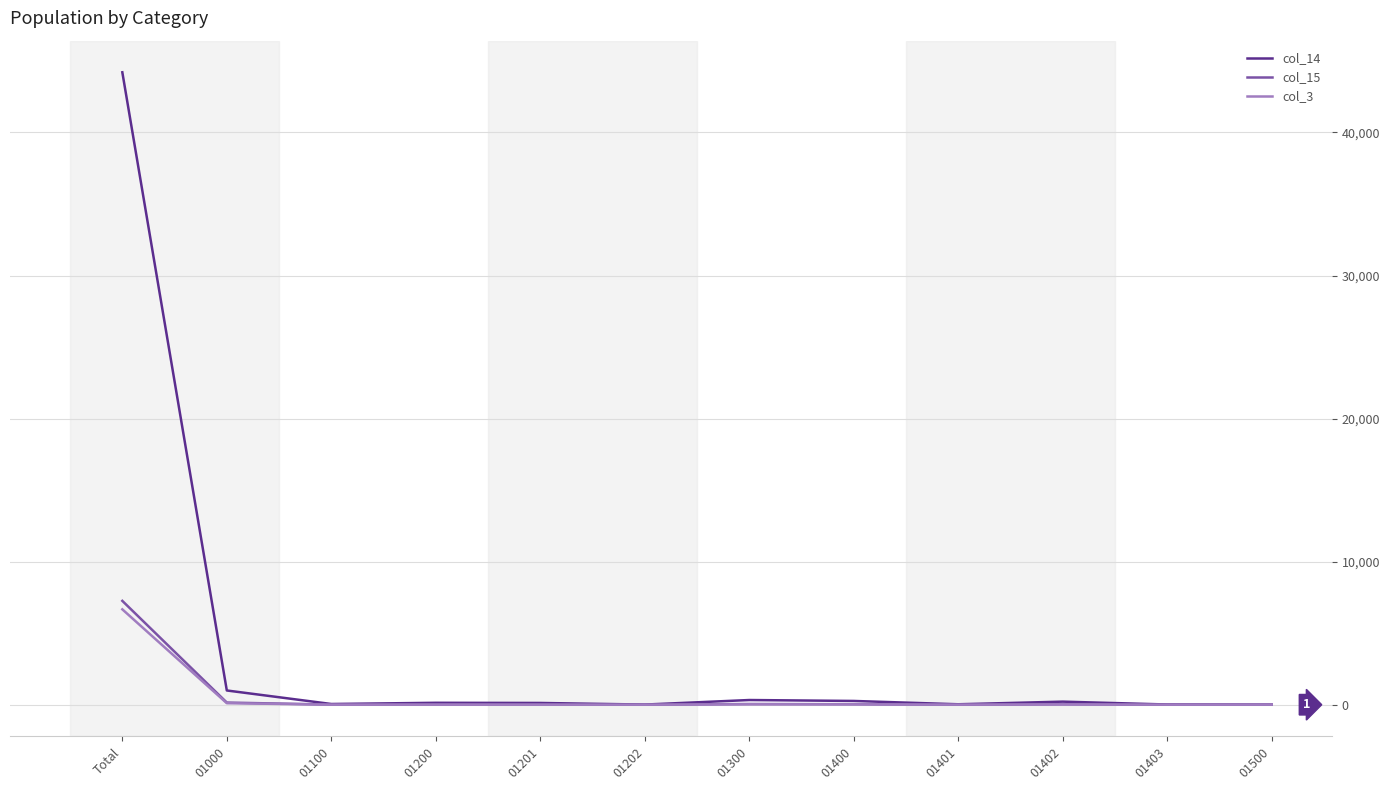

What position from the left is 01202?

6